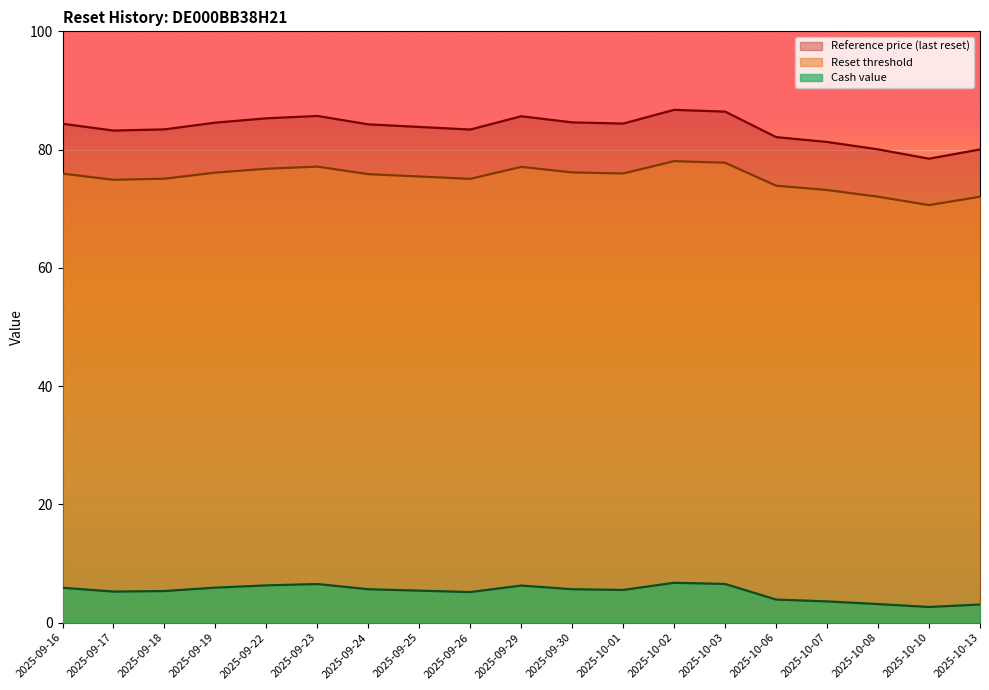

Reading left to right, what are all the values shown in this chart?

Reference price (last reset): 2025-09-16=84.4	2025-09-17=83.2	2025-09-18=83.4	2025-09-19=84.6	2025-09-22=85.3	2025-09-23=85.7	2025-09-24=84.3	2025-09-25=83.8	2025-09-26=83.4	2025-09-29=85.6	2025-09-30=84.6	2025-10-01=84.4	2025-10-02=86.7	2025-10-03=86.4	2025-10-06=82.1	2025-10-07=81.3	2025-10-08=80.0	2025-10-10=78.5	2025-10-13=80.0
Reset threshold: 2025-09-16=75.9	2025-09-17=74.9	2025-09-18=75.1	2025-09-19=76.1	2025-09-22=76.8	2025-09-23=77.1	2025-09-24=75.8	2025-09-25=75.4	2025-09-26=75.1	2025-09-29=77.1	2025-09-30=76.1	2025-10-01=76.0	2025-10-02=78.0	2025-10-03=77.8	2025-10-06=73.9	2025-10-07=73.2	2025-10-08=72.0	2025-10-10=70.6	2025-10-13=72.0
Cash value: 2025-09-16=5.9	2025-09-17=5.2	2025-09-18=5.3	2025-09-19=5.9	2025-09-22=6.3	2025-09-23=6.5	2025-09-24=5.7	2025-09-25=5.4	2025-09-26=5.2	2025-09-29=6.3	2025-09-30=5.7	2025-10-01=5.5	2025-10-02=6.7	2025-10-03=6.5	2025-10-06=3.9	2025-10-07=3.6	2025-10-08=3.1	2025-10-10=2.6	2025-10-13=3.1